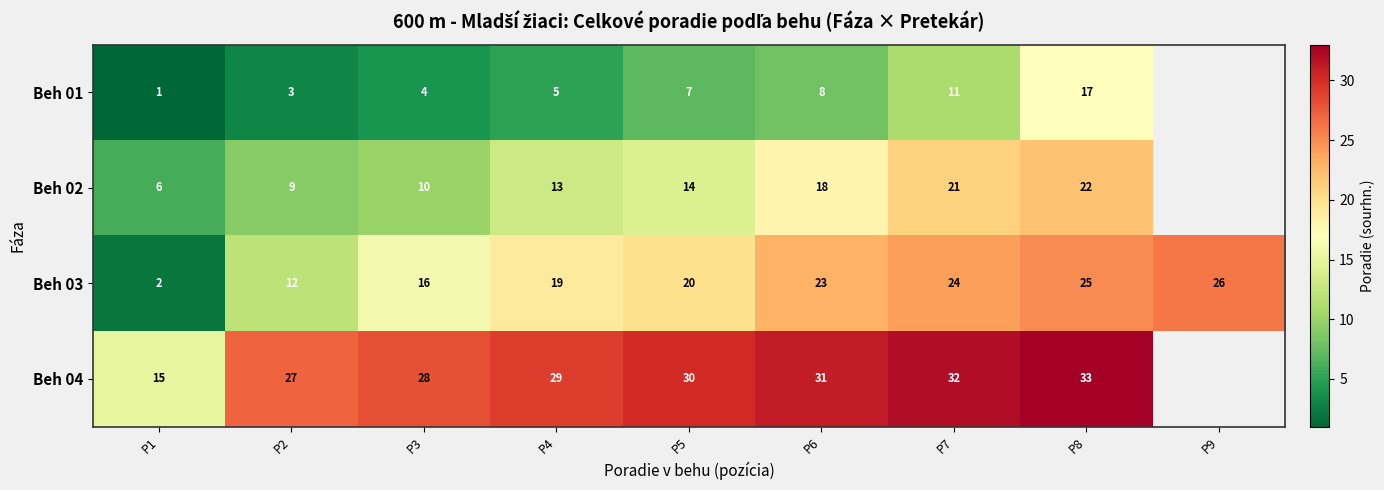

Rank the series at P4 from highest to lowest value.

Beh 04, Beh 03, Beh 02, Beh 01